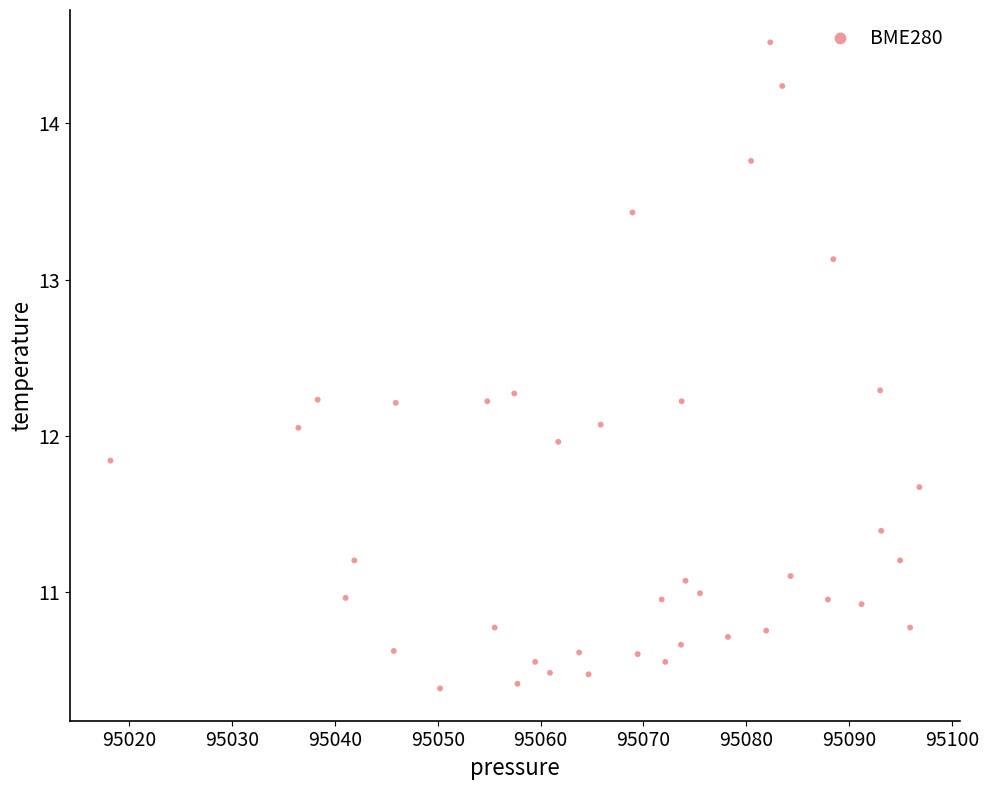

What is the range of Y values (max minus min)?

4.1